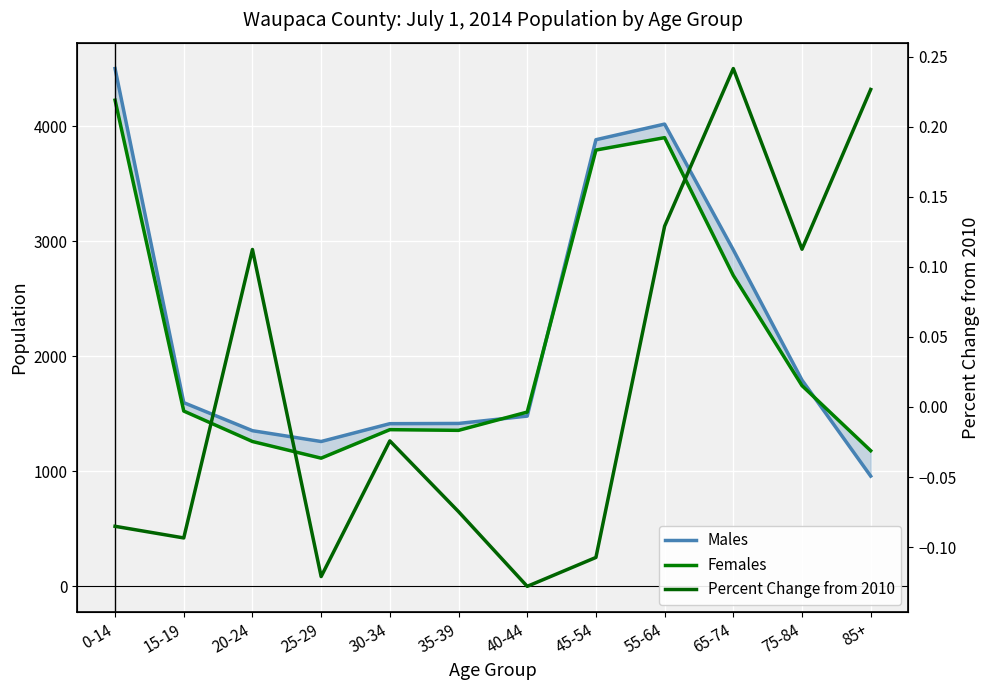

Does the chart display data point markers on the line(s)?

No